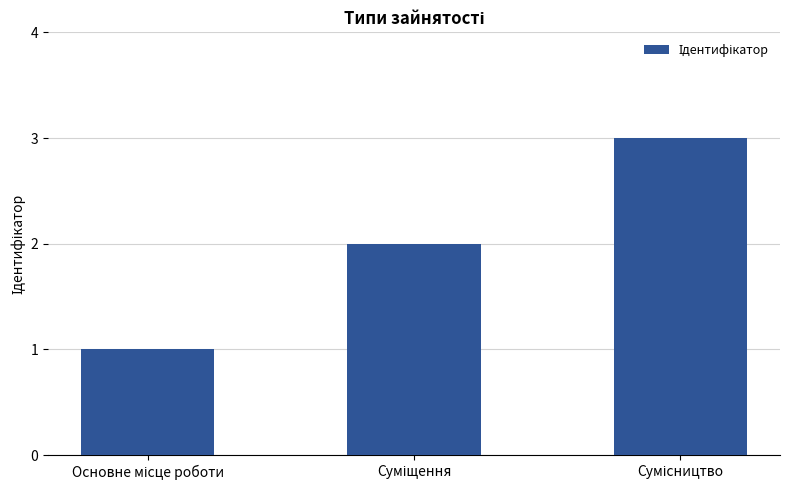

How many categories are shown in the chart?

3